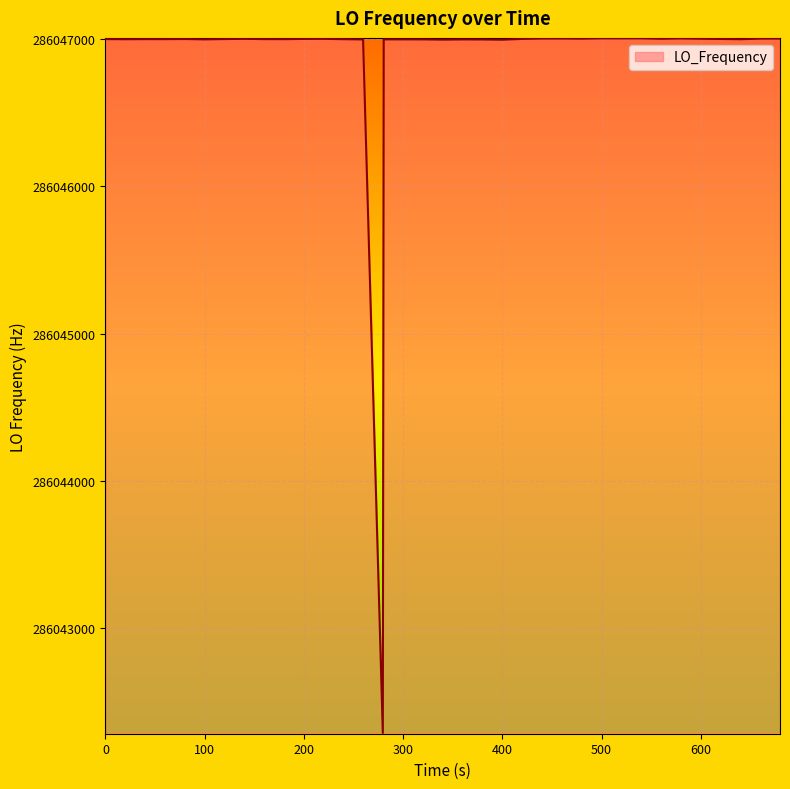

What is the difference between the maximum and minimum values?

4717.6